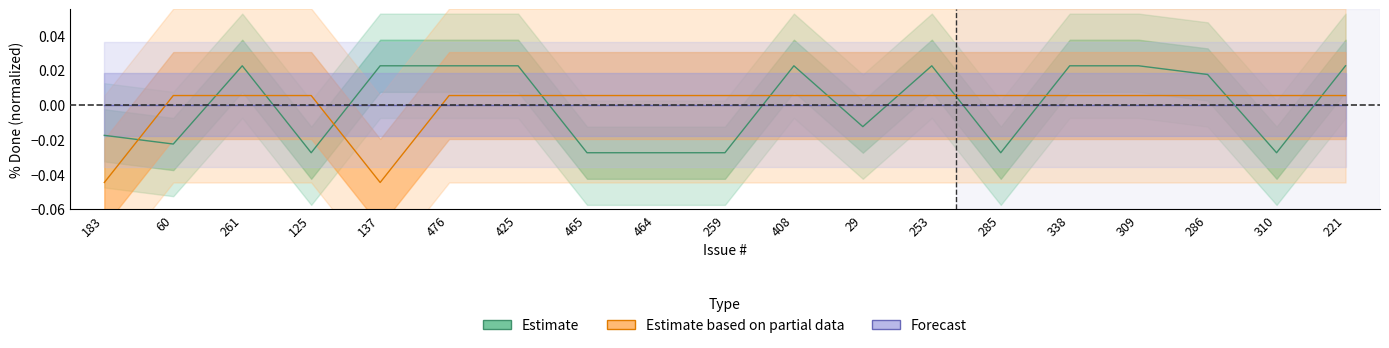

How many times do Estimate and Estimate based on partial data cross each other?

12